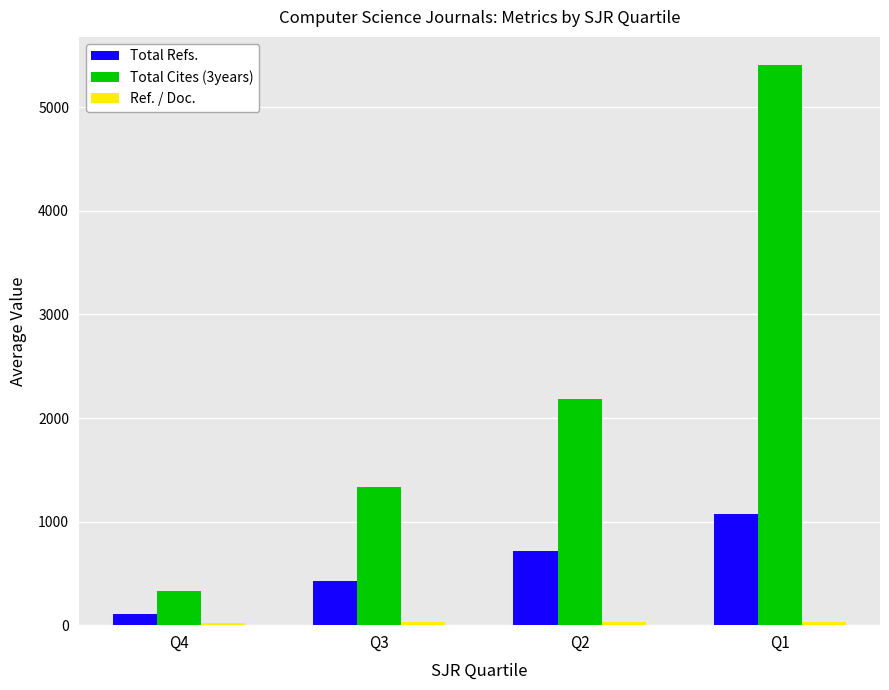

Is it true that Total Refs. equals 1144.5 at Q2?

False